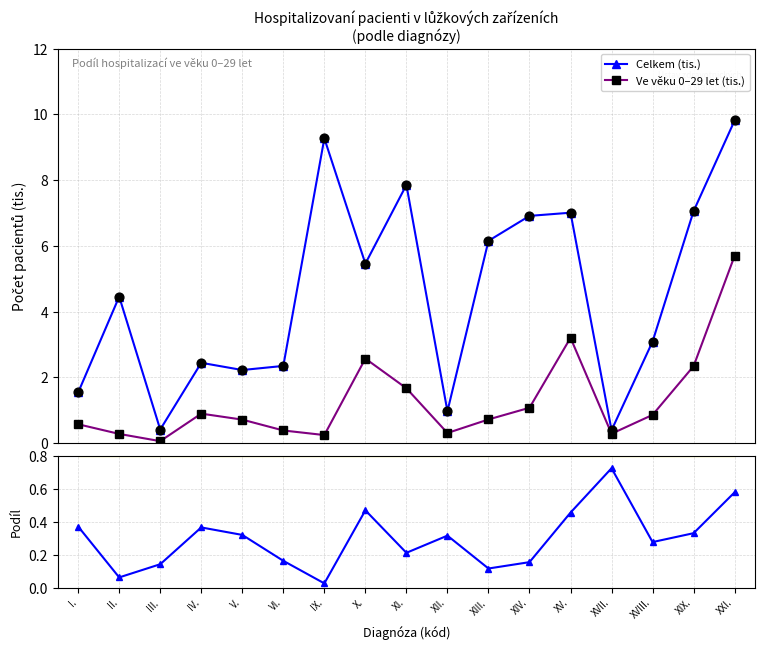

What is the maximum value for Celkem (tis.)?

9.8